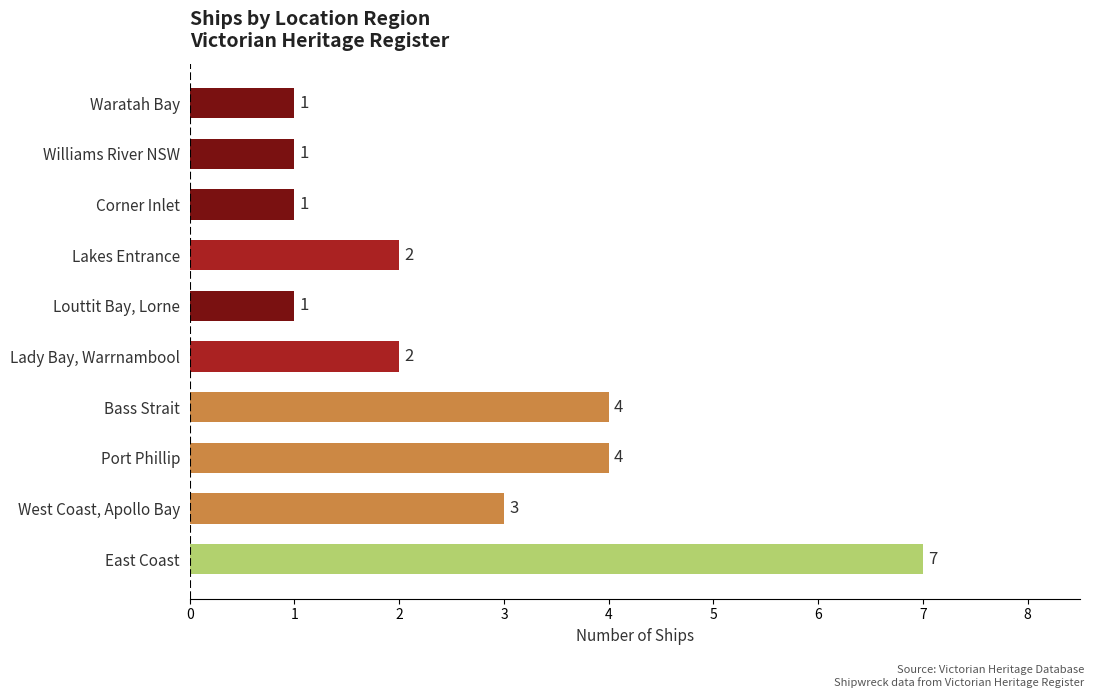

True or false: the data shows 3 at East Coast.

False